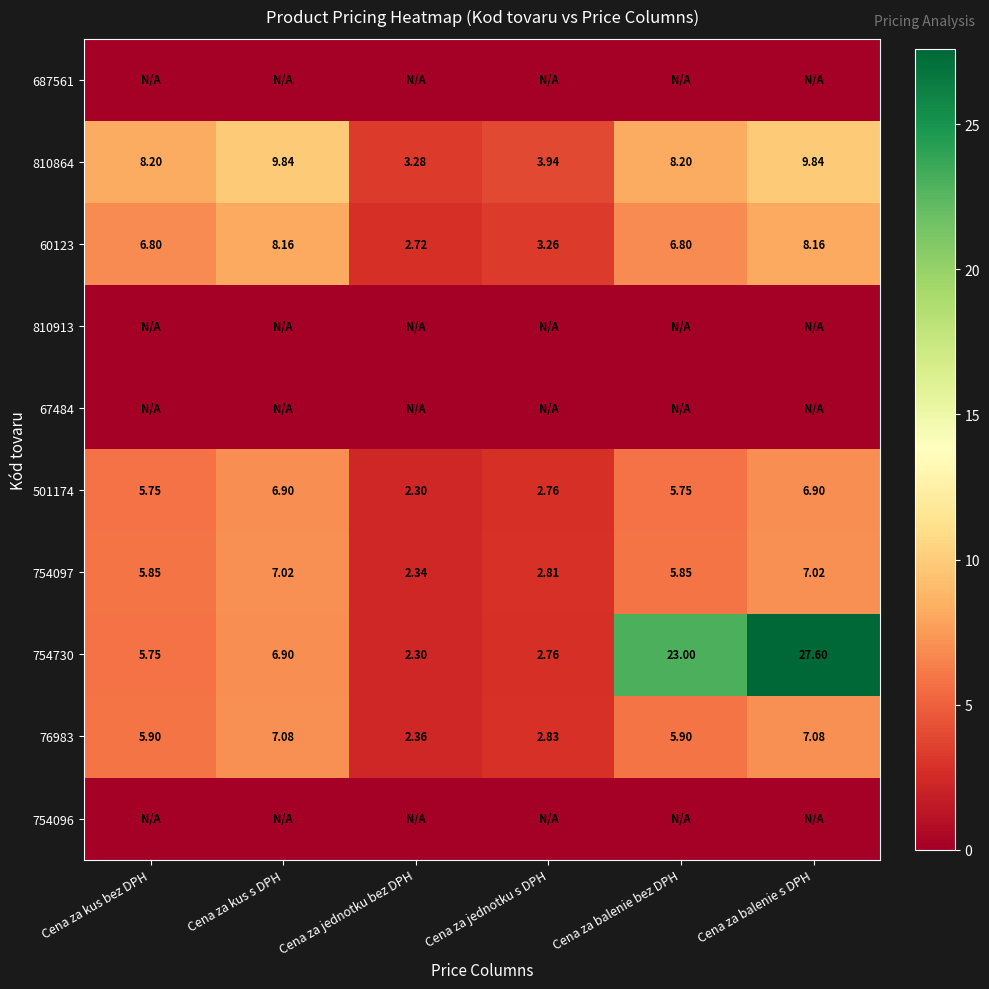

At which category is the sum across all series the highest?

Cena za balenie s DPH